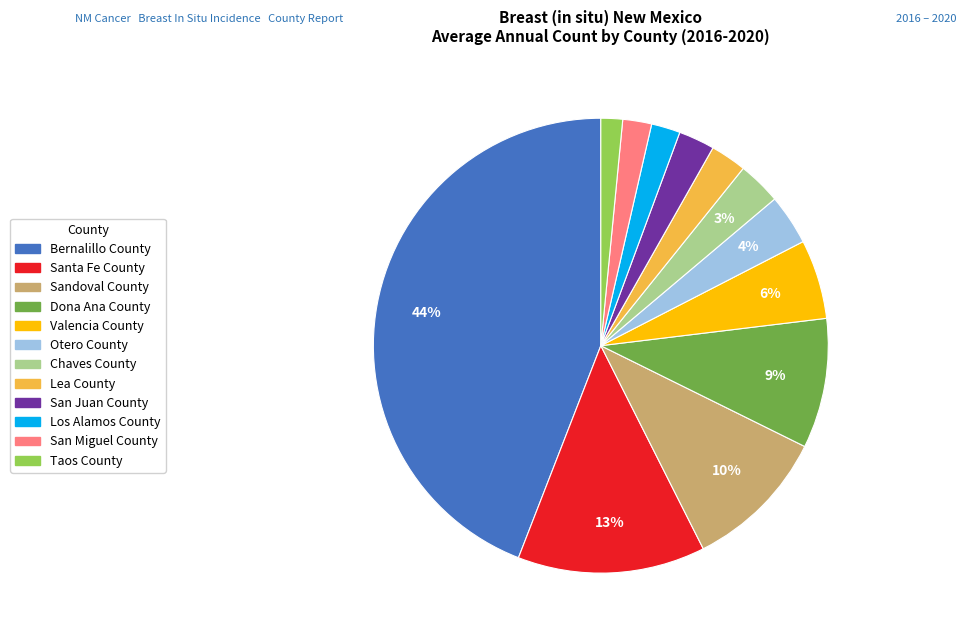

Does any single category account for the majority?

No